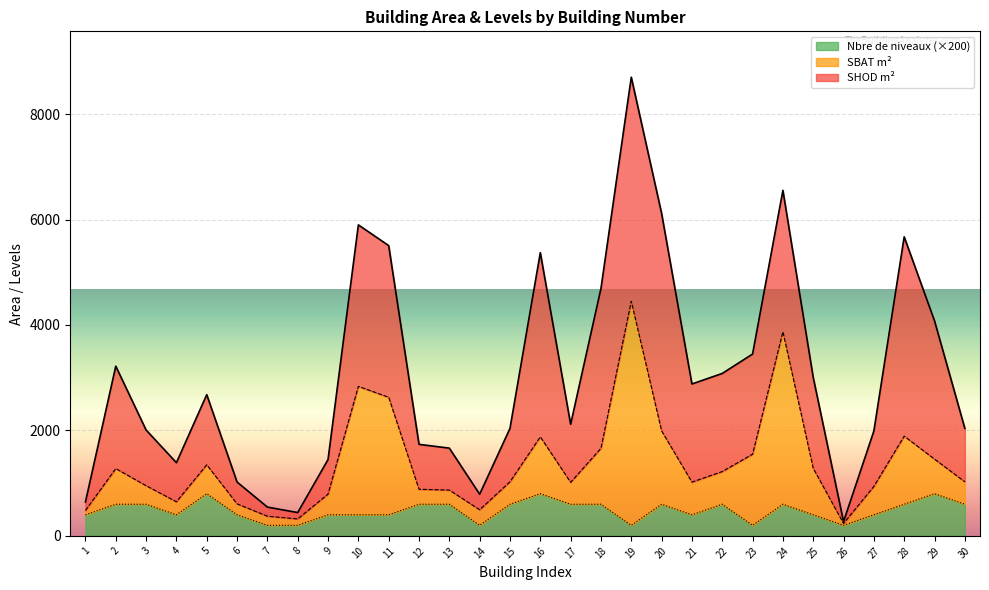

Is the value of Nbre de niveaux at 1 greater than the value of SBAT m² at 4?

No